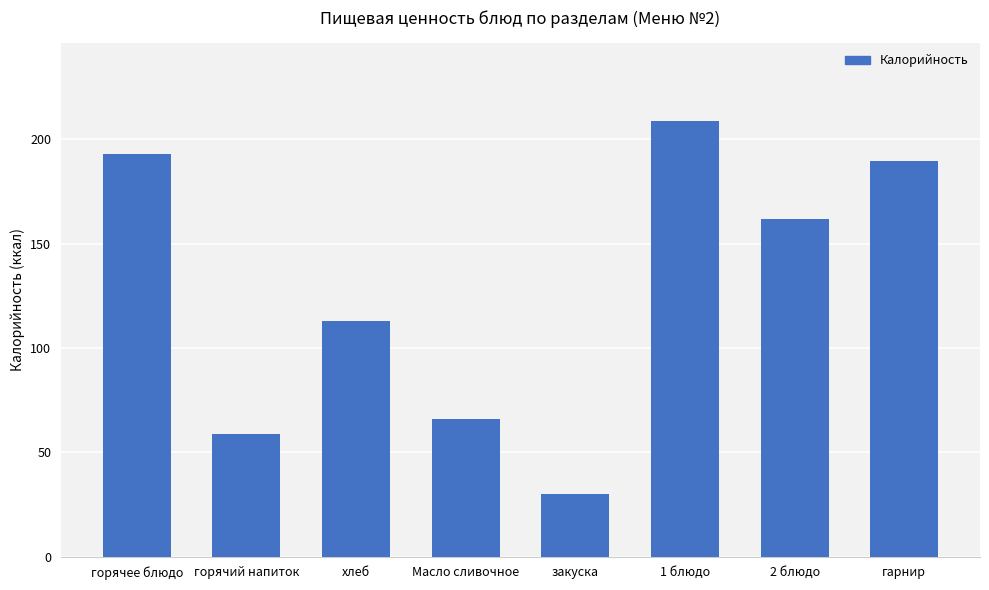

What is the sum of all values?

1020.8